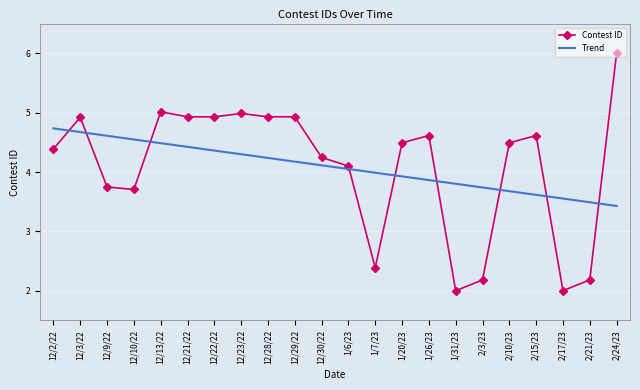

What is the difference between the maximum and minimum values in the Trend series?

1.3